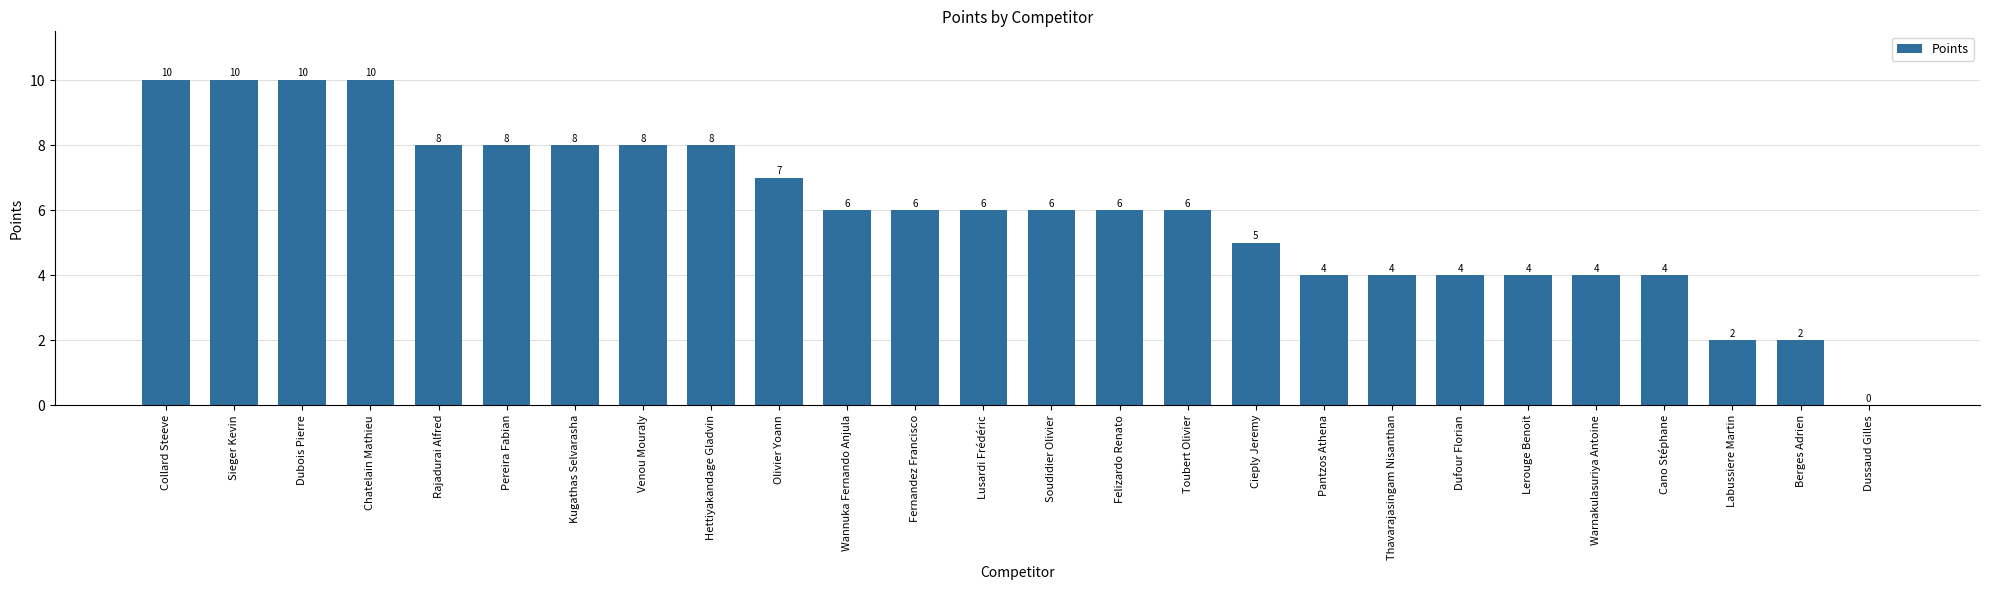

Reading left to right, what are all the values shown in this chart?

10	10	10	10	8	8	8	8	8	7	6	6	6	6	6	6	5	4	4	4	4	4	4	2	2	0